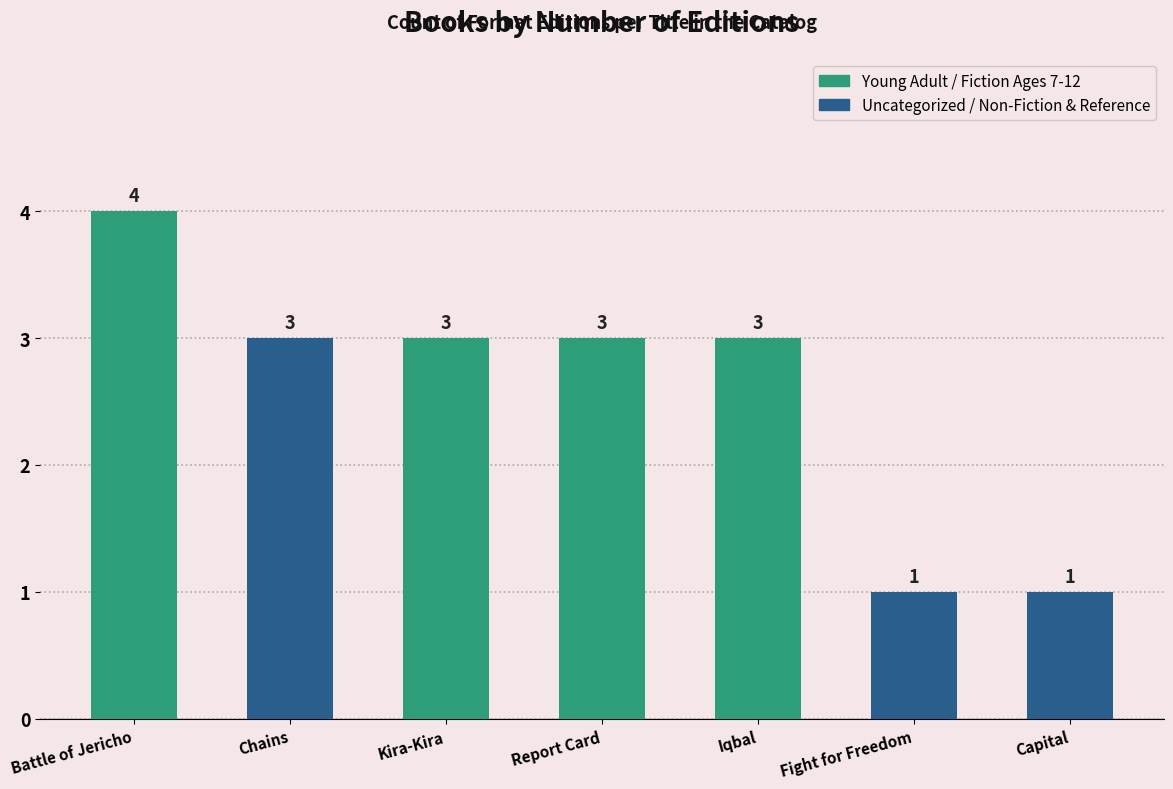

At which label does the data first exceed 3?

Battle of Jericho